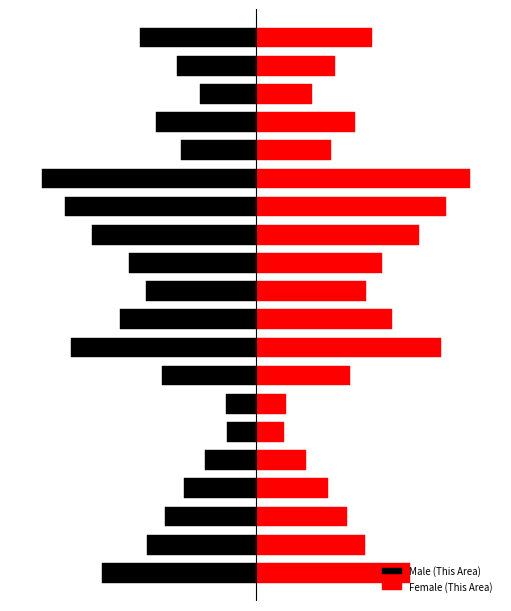

Where is Male (This Area) nearest to the value -89?

11